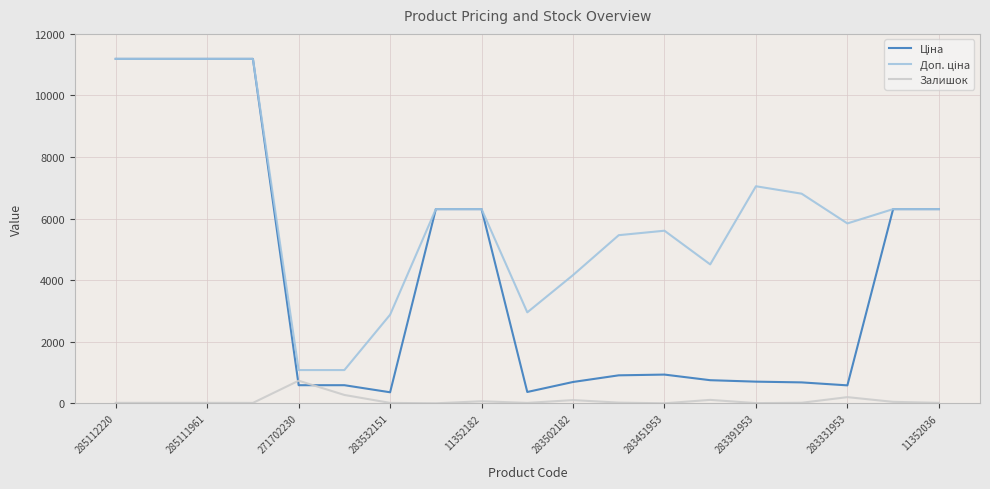

What is the maximum value shown in the chart?

11188.2